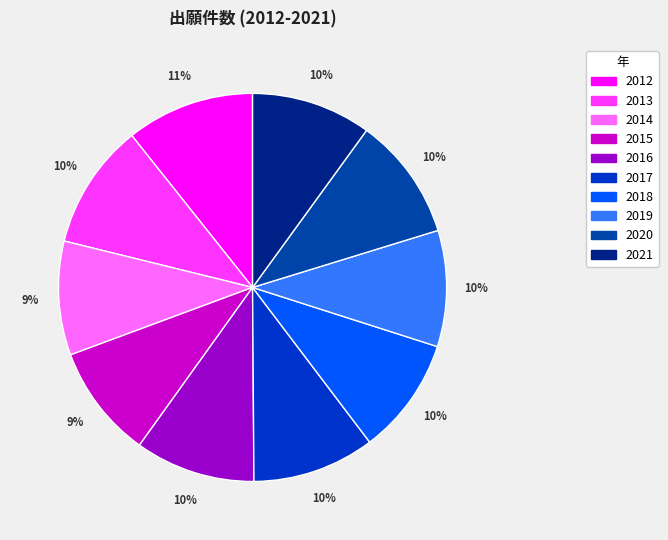

Count the number of slices in the pie.

10